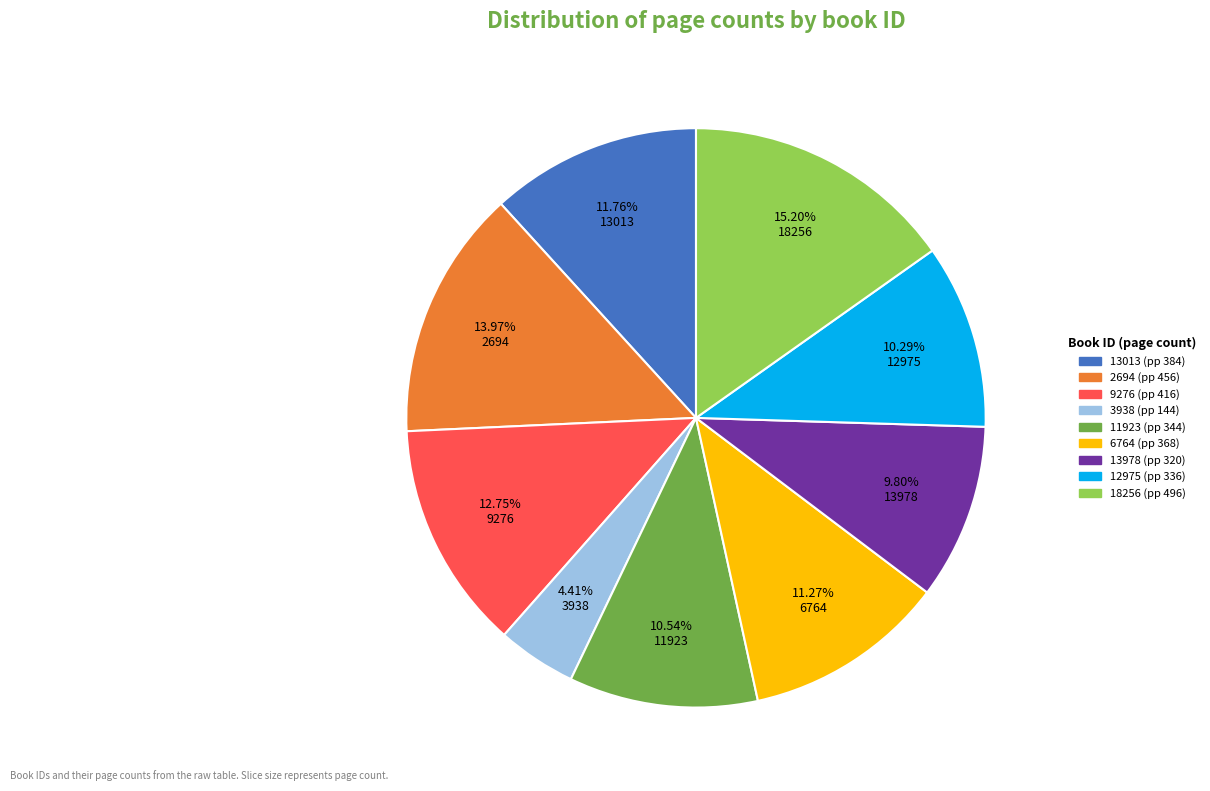

To the nearest percent, what portion does 18256 represent?

15%